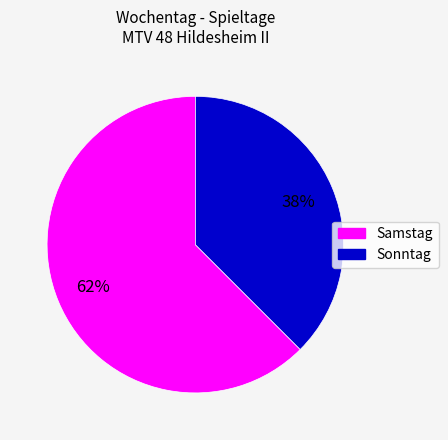

How many slices are in this pie chart?

2